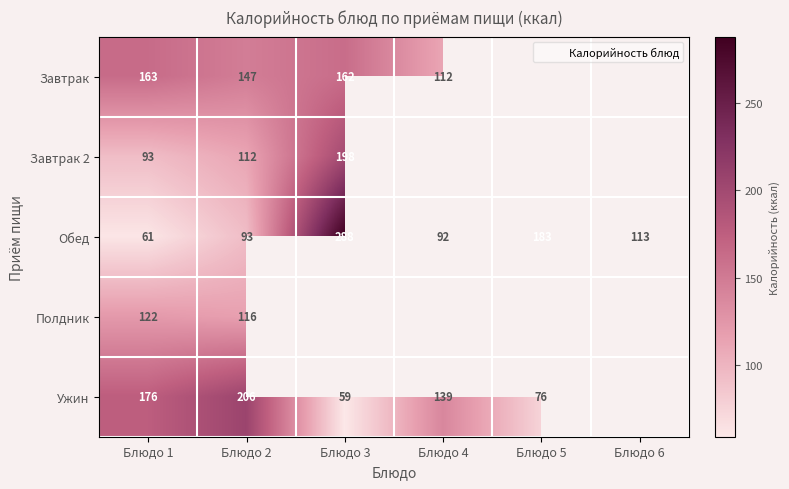

How many data points in Завтрак are less than 163?

3